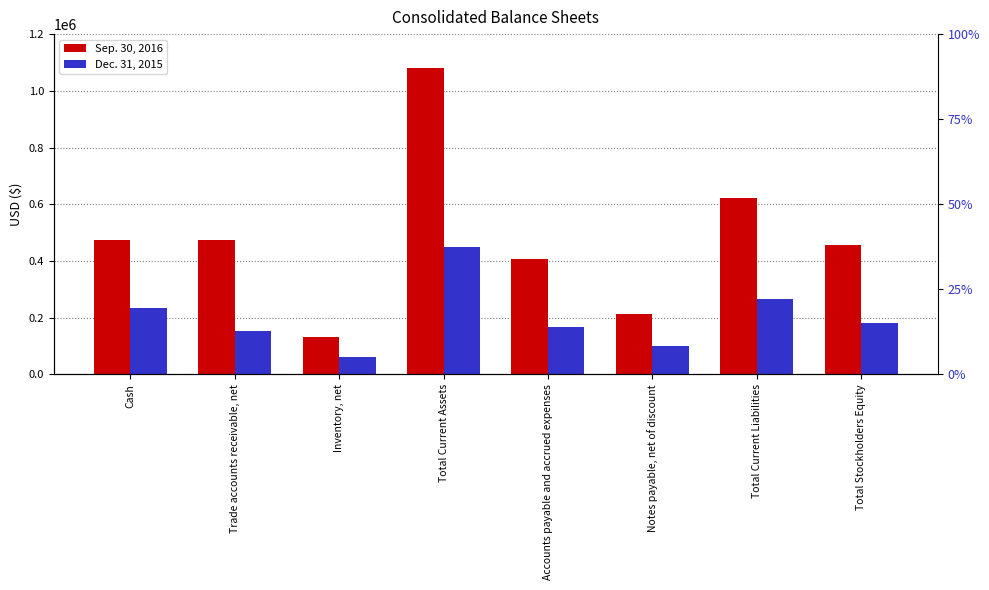

Reading right to left, list all the values displayed in this chart.

Sep. 30, 2016: 457066	622309	214115	408194	1079375	130530	474924	473921
Dec. 31, 2015: 180990	267481	100000	167481	448471	61051	154436	232984